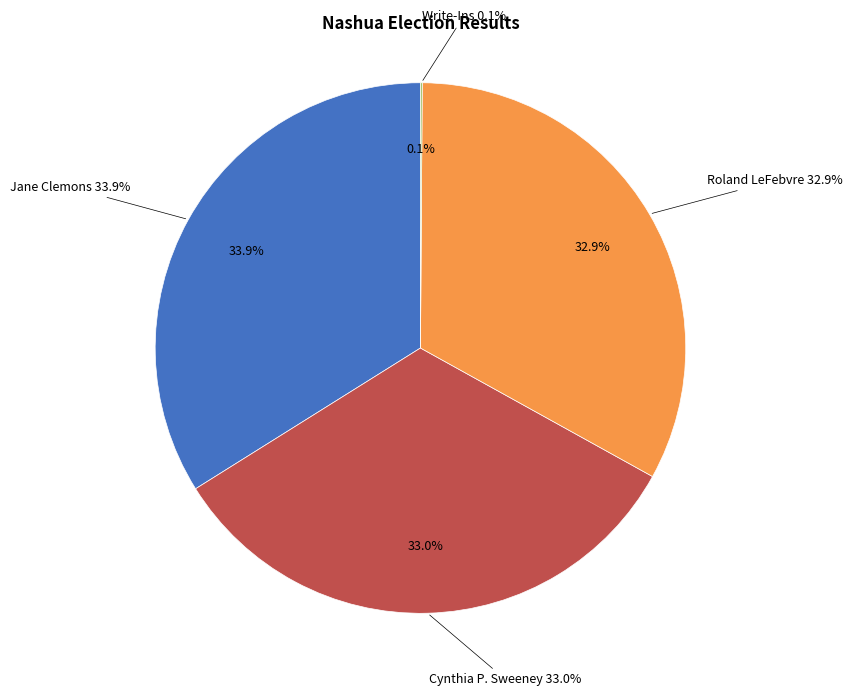

To the nearest percent, what percentage of the pie is Jane Clemons?

34%